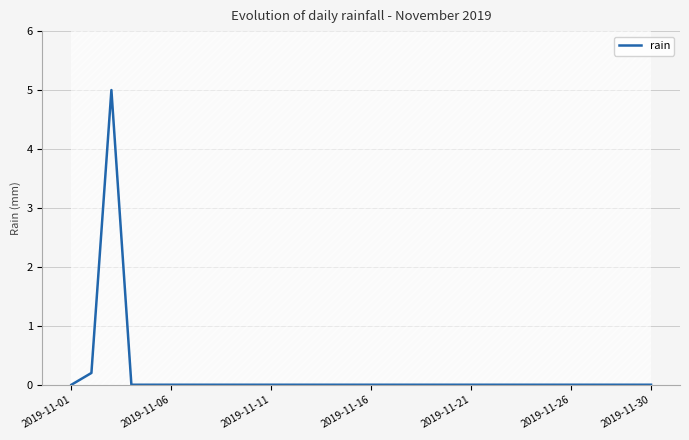

True or false: rain has a value of 0.0 at 2019-11-11.

True